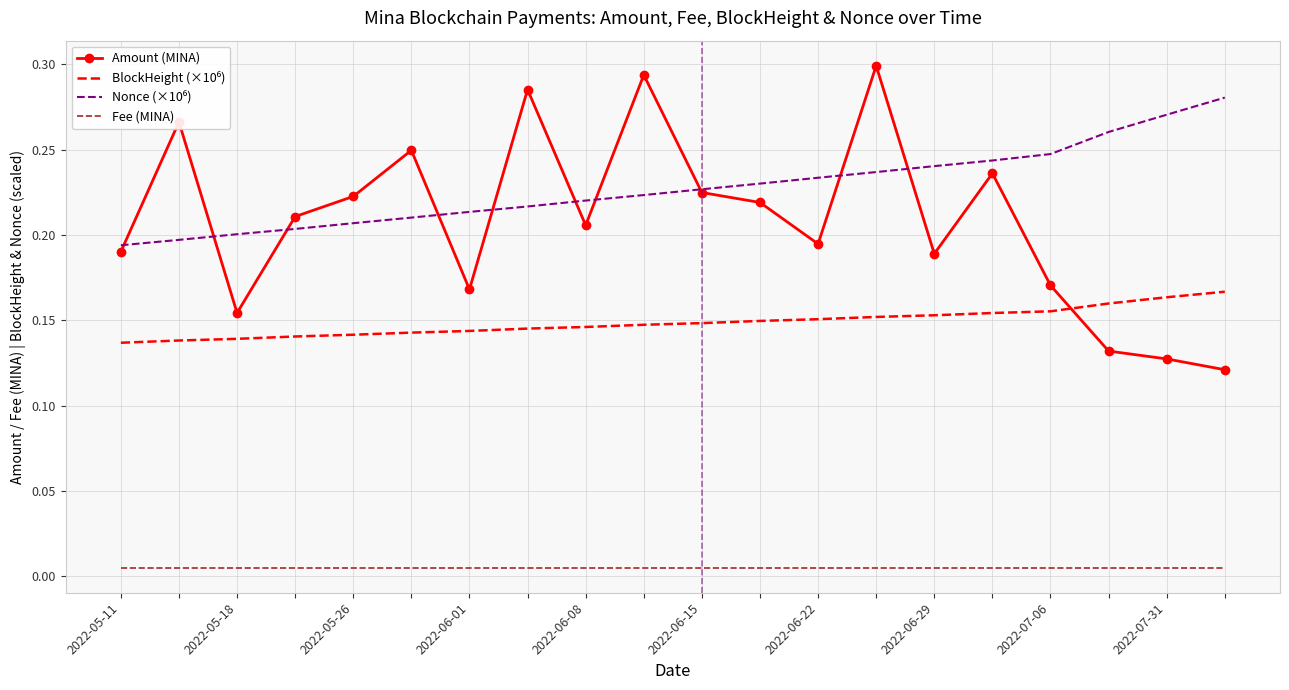

True or false: Fee (MINA) and Amount (MINA) intersect in this chart.

False